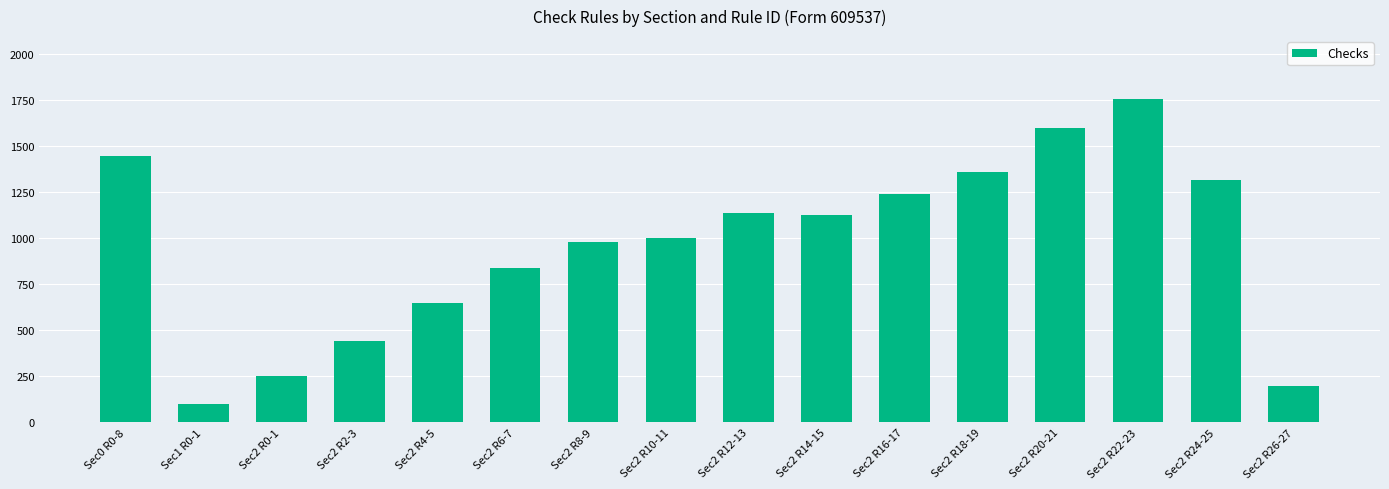

Between Sec2 R16-17 and Sec2 R10-11, which is larger?

Sec2 R16-17